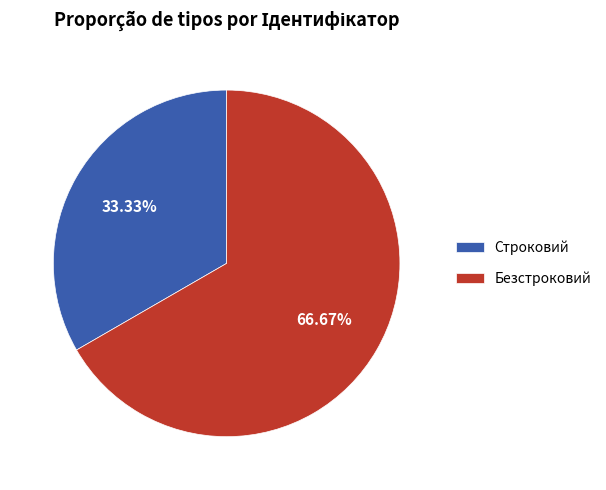

What portion of the pie excludes Безстроковий?

33.3%